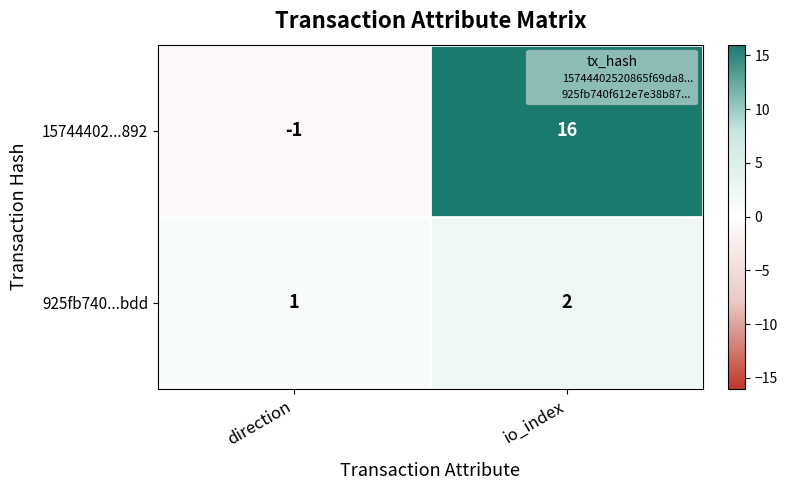

Reading right to left, transcribe all the data shown in this chart.

15744402...892: io_index=16	direction=-1
925fb740...bdd: io_index=2	direction=1